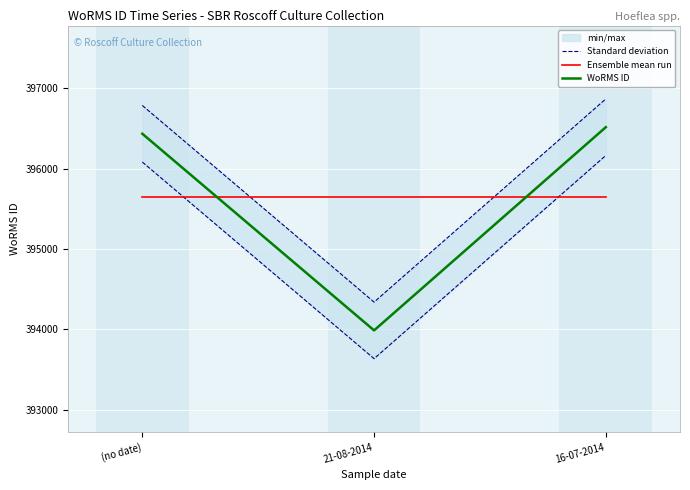

What is the minimum value shown in the chart?

393986.0